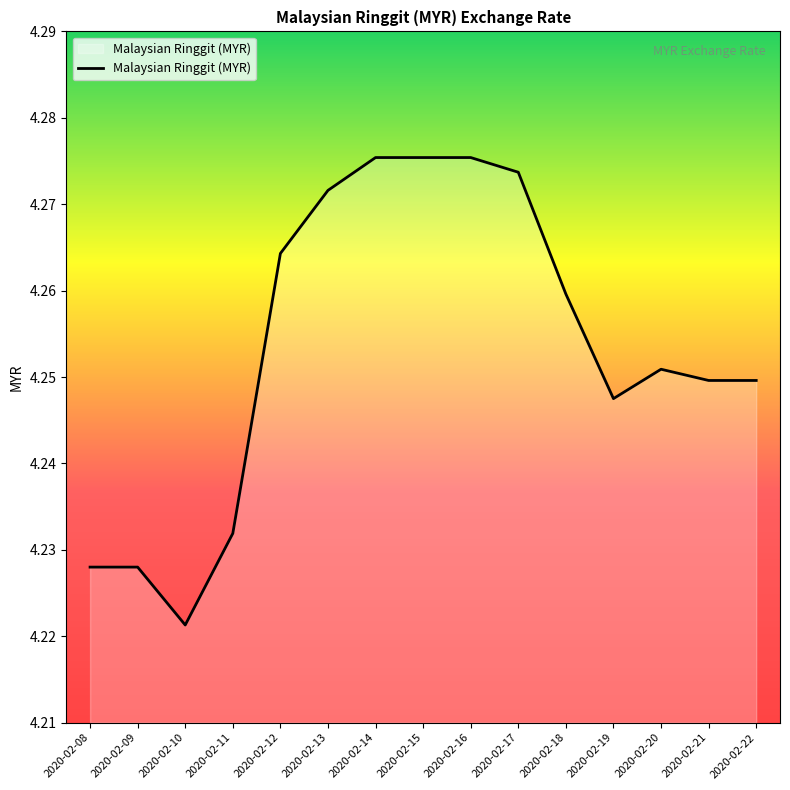

At which category does the chart reach its minimum across all series?

2020-02-10